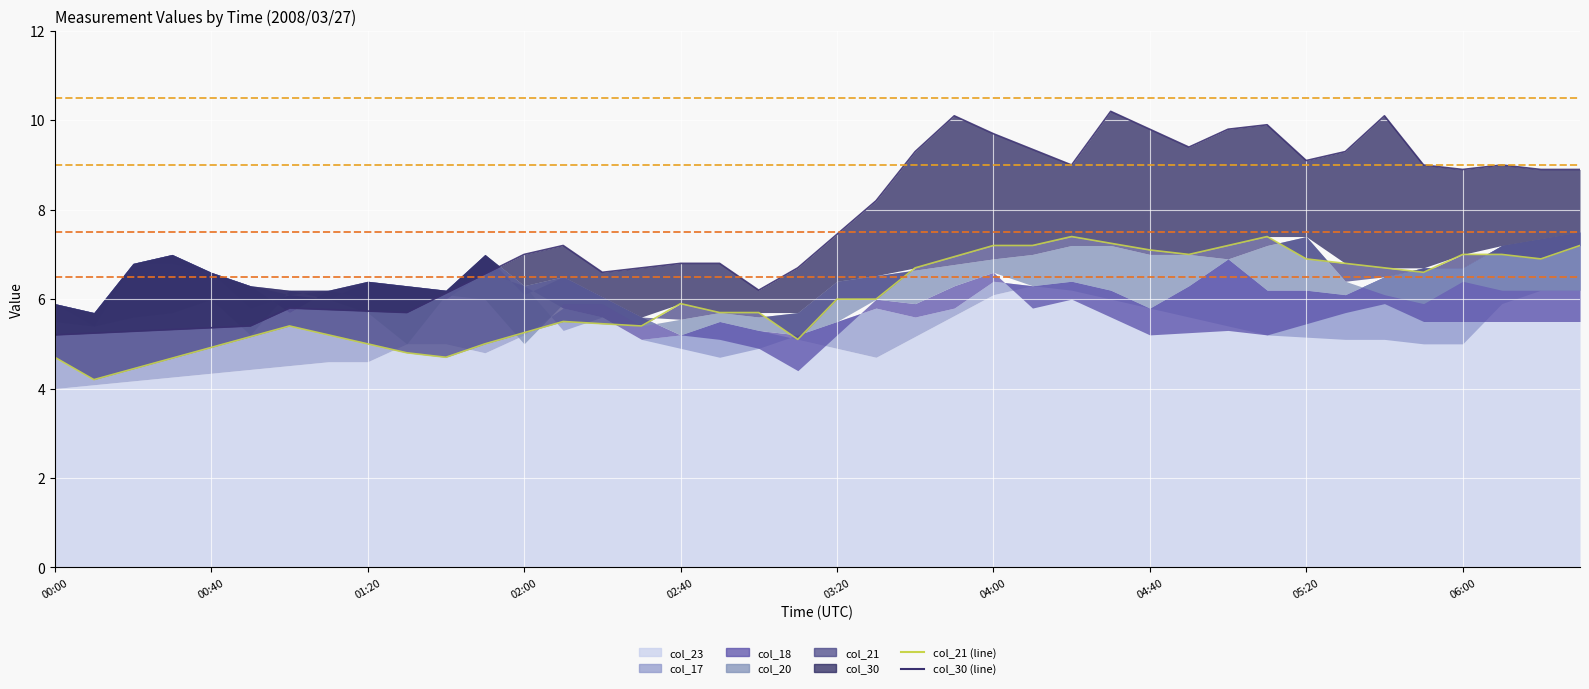

Read the col_21 (line) value at 02:40.

5.9